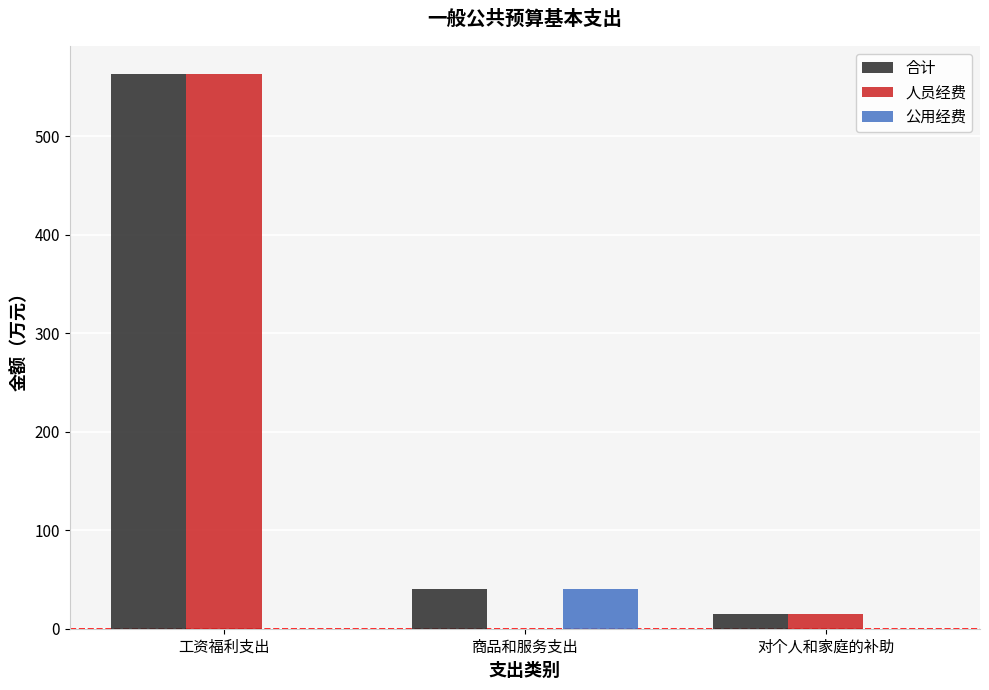

True or false: 公用经费 has a value of 19.9 at 对个人和家庭的补助.

False